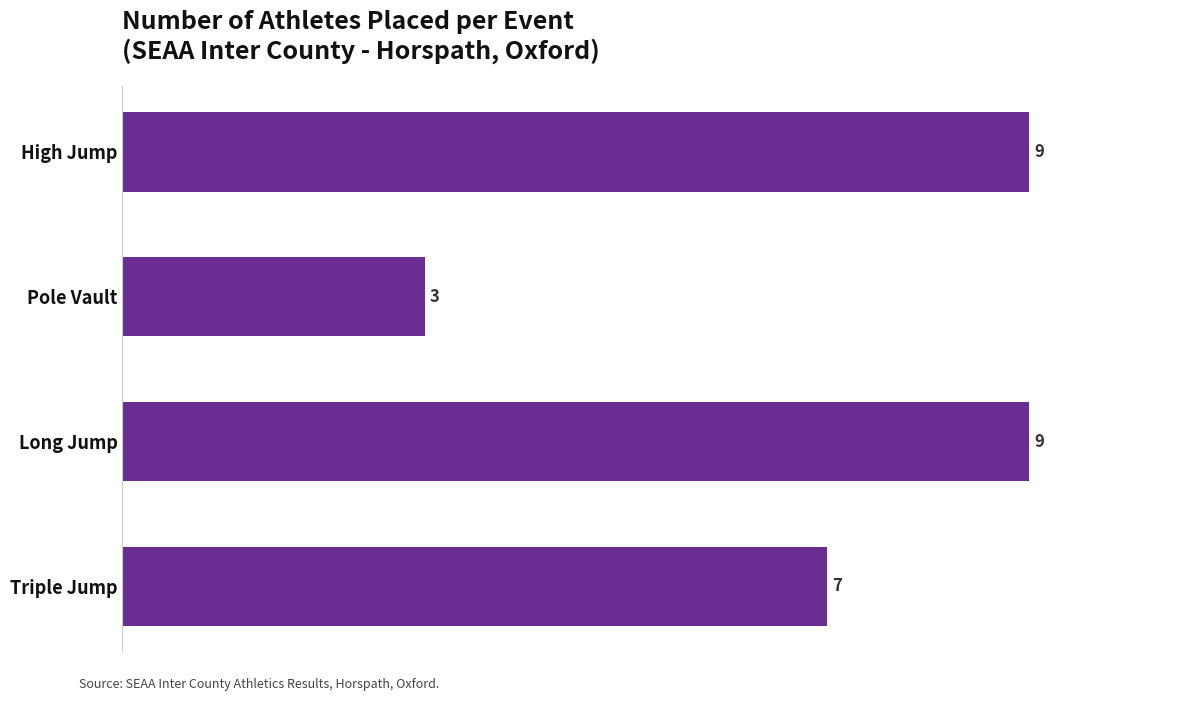

What is the label of the 4th bar from the bottom?

High Jump